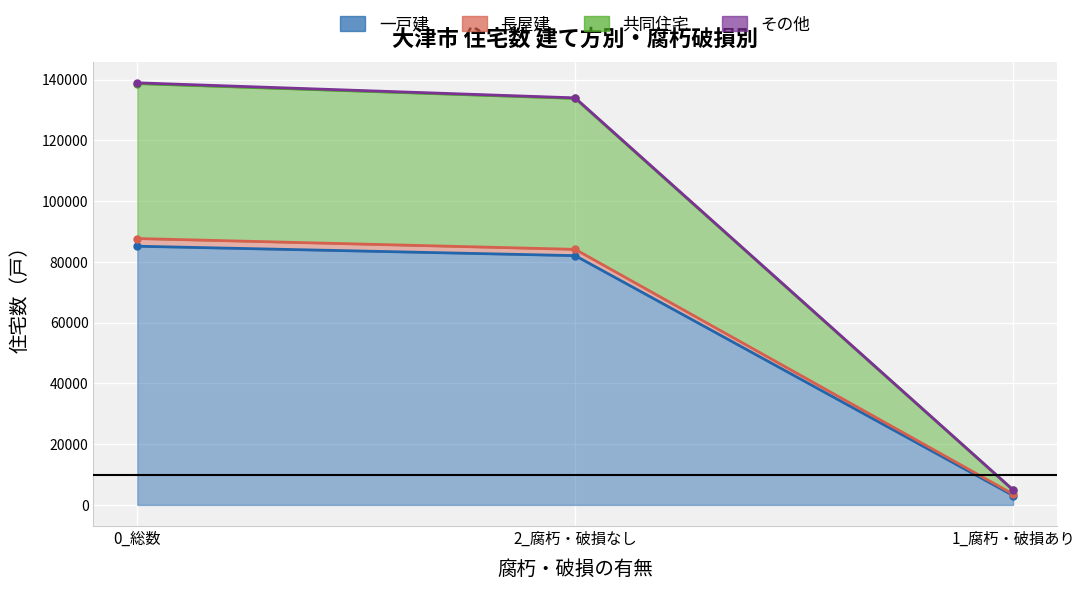

What is the difference between the 共同住宅 values at 2_腐朽・破損なし and 1_腐朽・破損あり?

128900